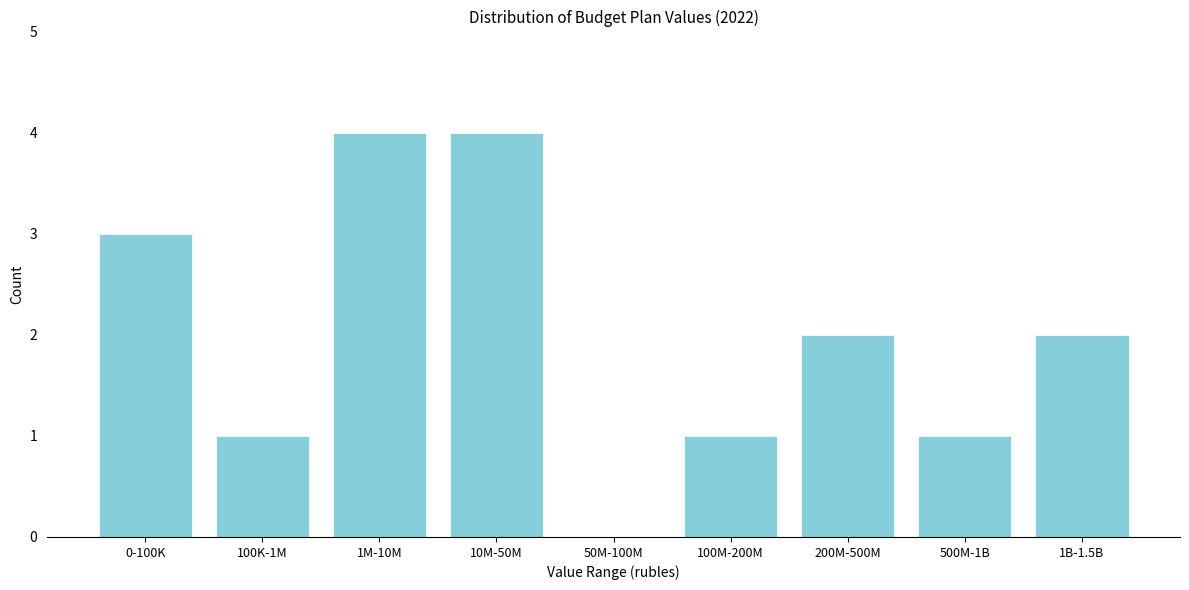

Reading right to left, transcribe all the data shown in this chart.

1B-1.5B=2	500M-1B=1	200M-500M=2	100M-200M=1	50M-100M=0	10M-50M=4	1M-10M=4	100K-1M=1	0-100K=3